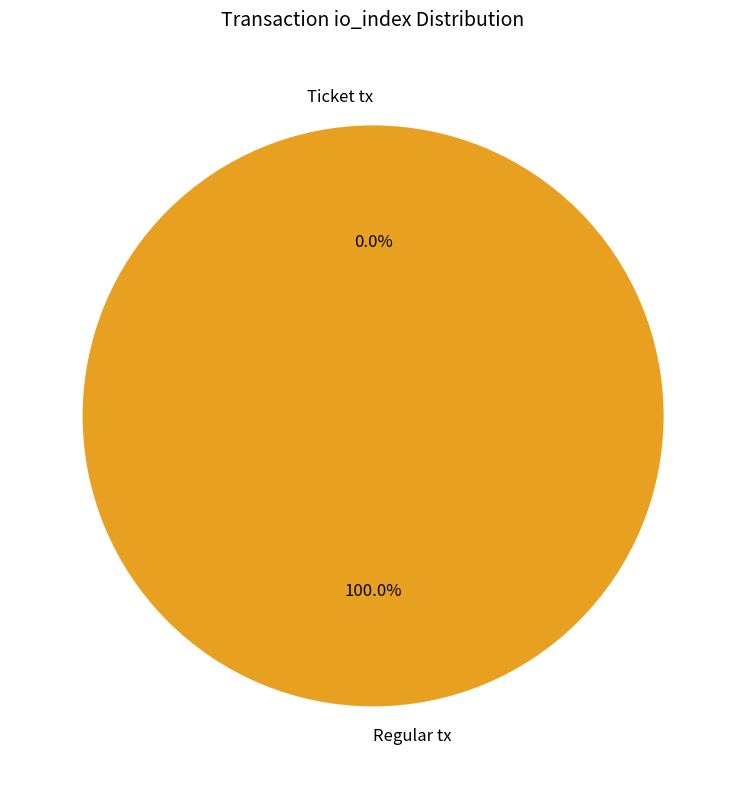

Does any single category account for the majority?

Yes